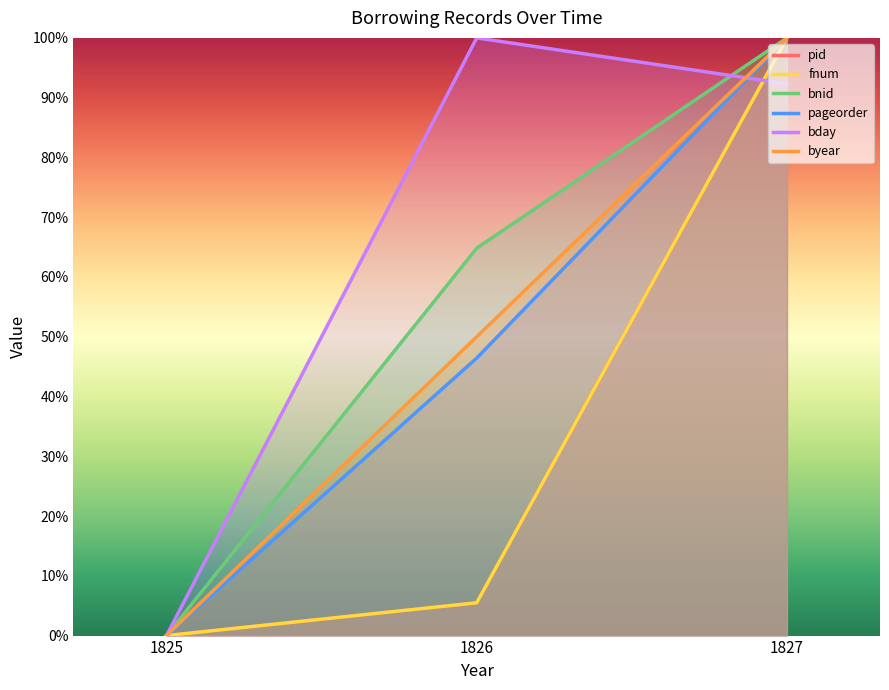

What is the total value across all series at 1826?

272.2